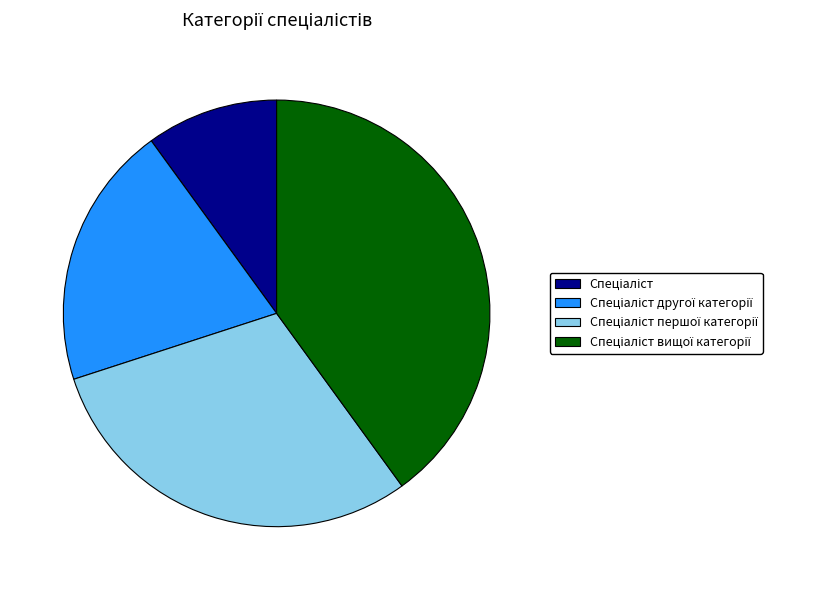

Is there any slice that represents more than half of the pie?

No